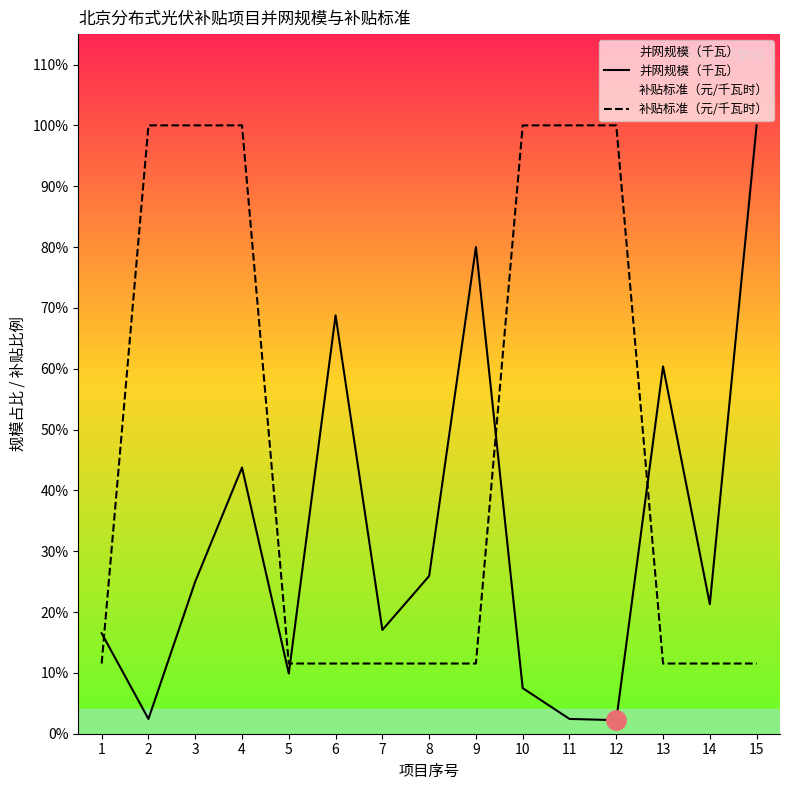

At 15, list the series in order from largest to smallest.

并网规模（千瓦）, 补贴标准（元/千瓦时）